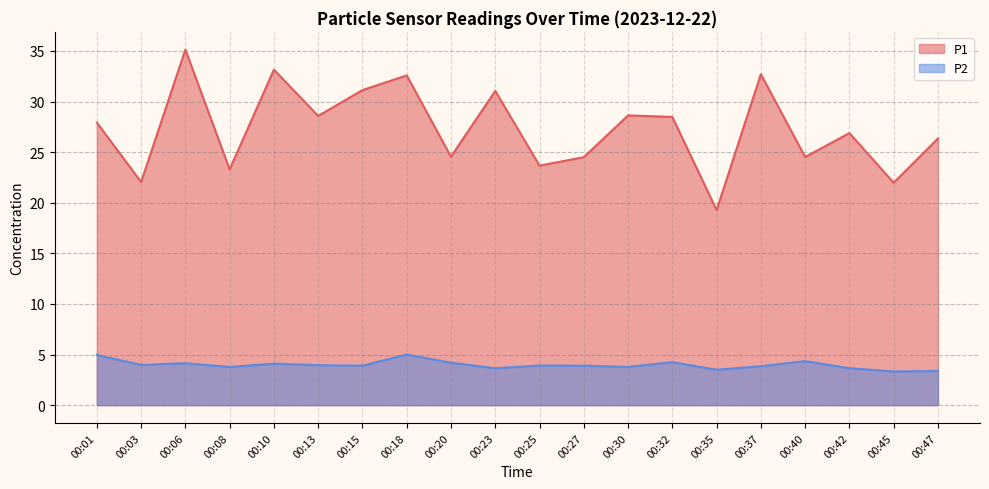

At 00:25, list the series in order from largest to smallest.

P1, P2